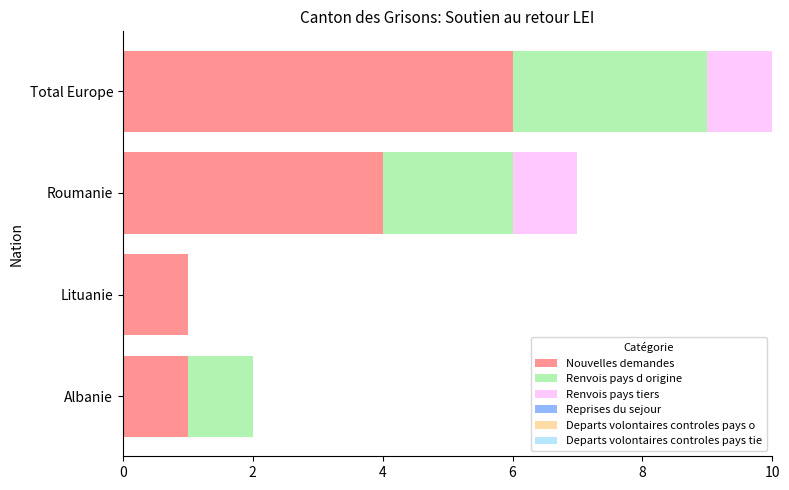

Which category has the highest value in the Nouvelles demandes series?

Total Europe